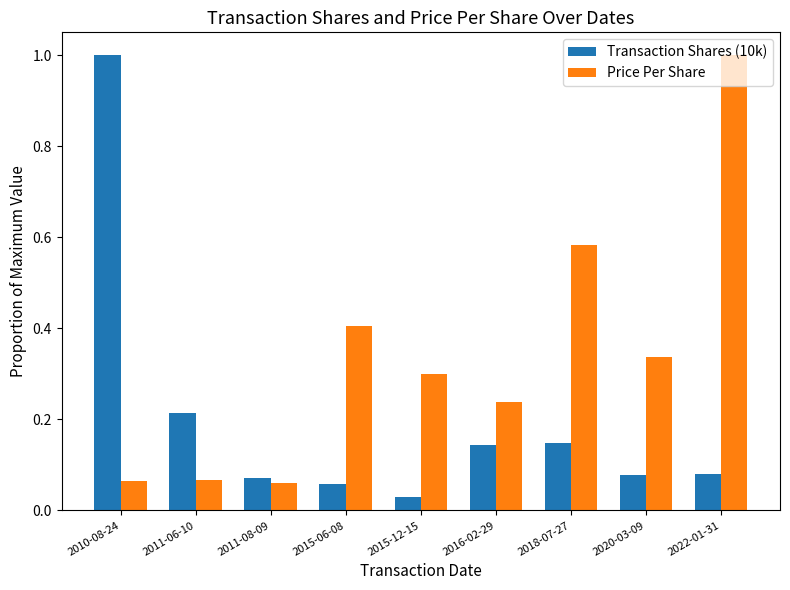

What is the sum of all Price Per Share values?

3.1